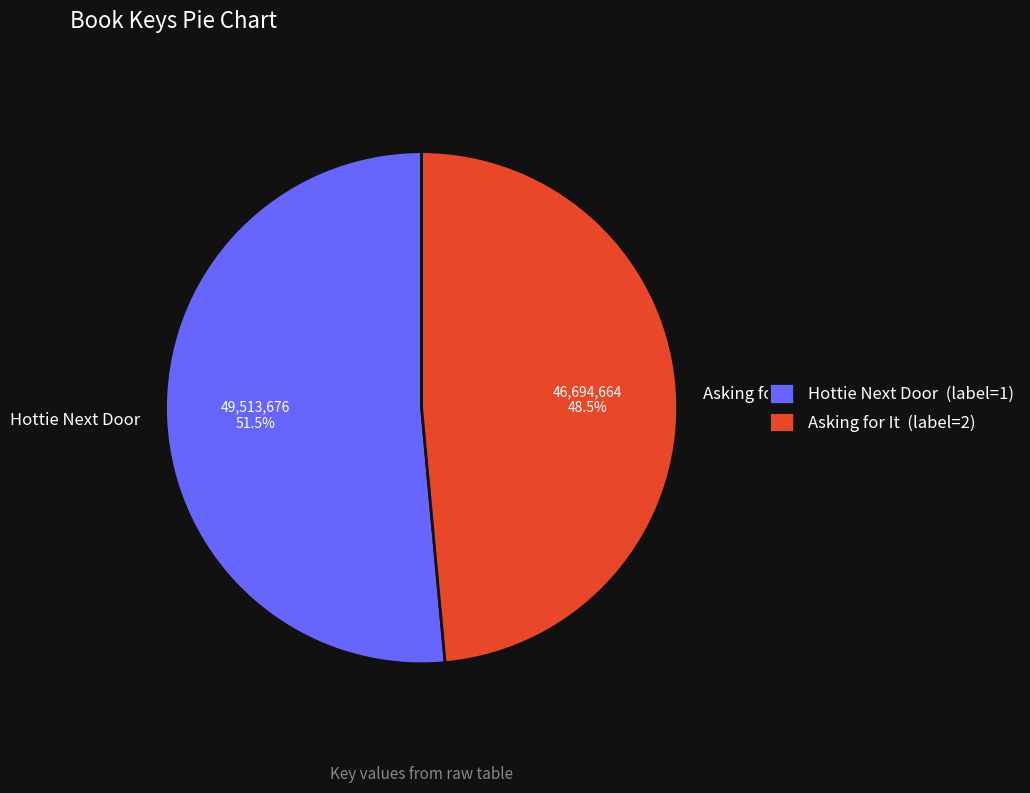

Which has a higher value, Hottie Next Door or Asking for It?

Hottie Next Door